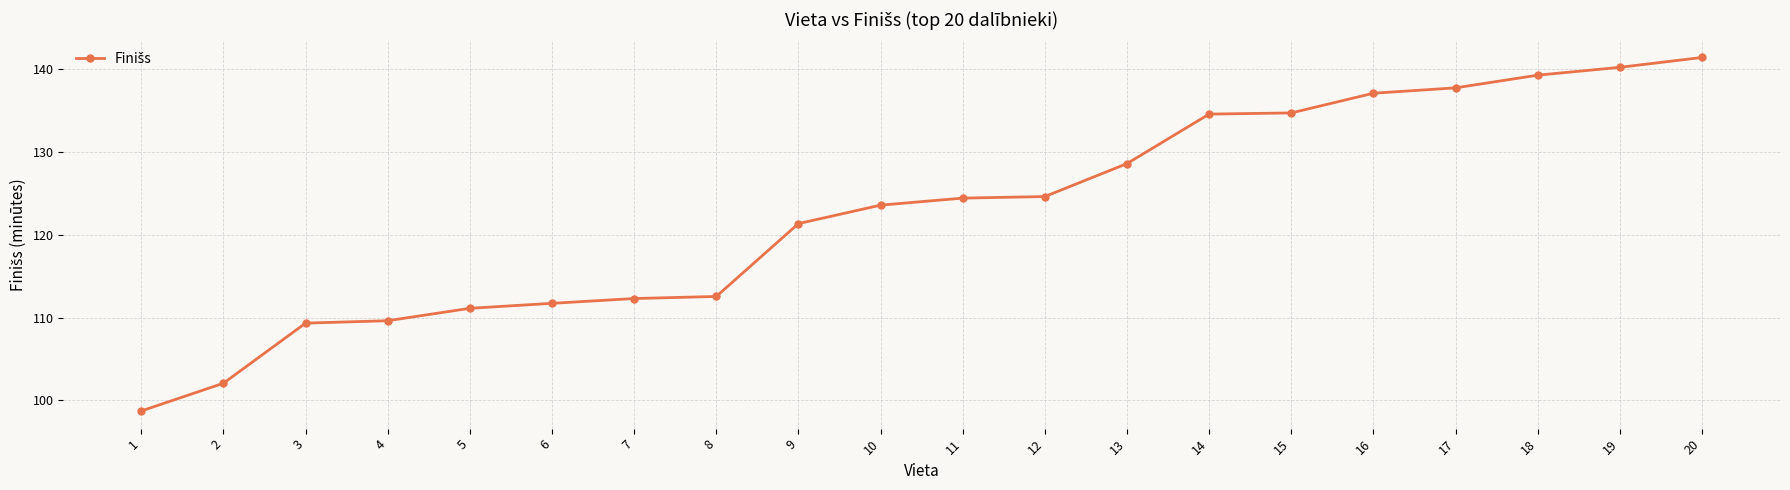

The chart shows a value of 123.6 at 10. True or false?

True